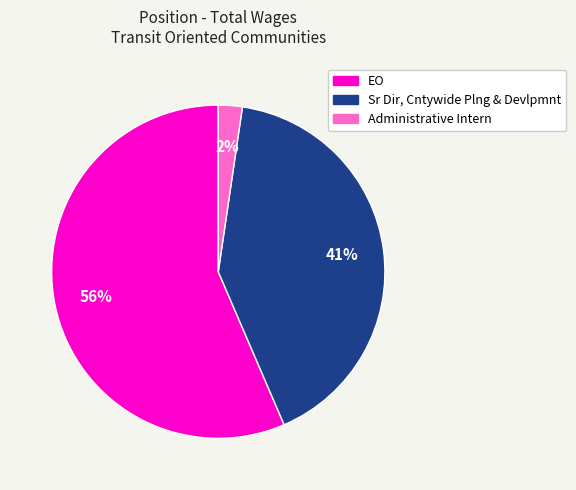

Which slice is the largest?

EO